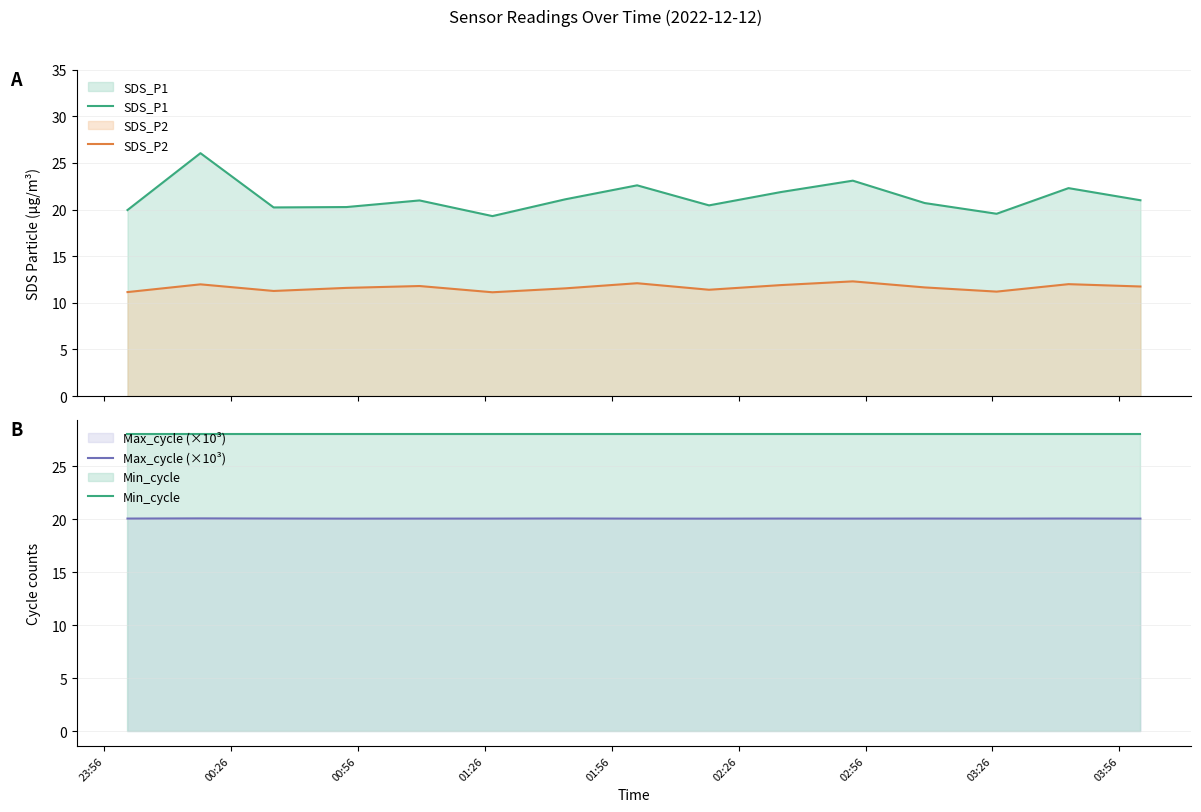

What is the highest value of the SDS_P1 series?

26.1